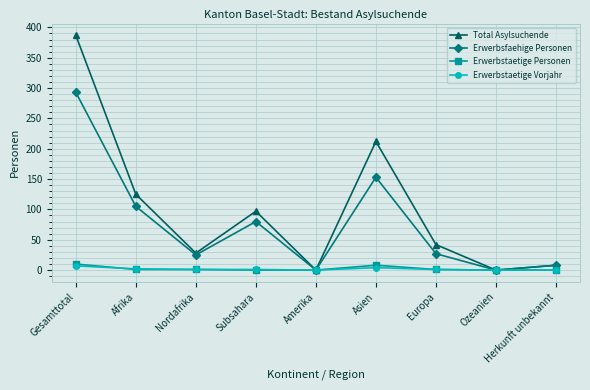

What is the approximate value of Total Asylsuchende at Europa?

42